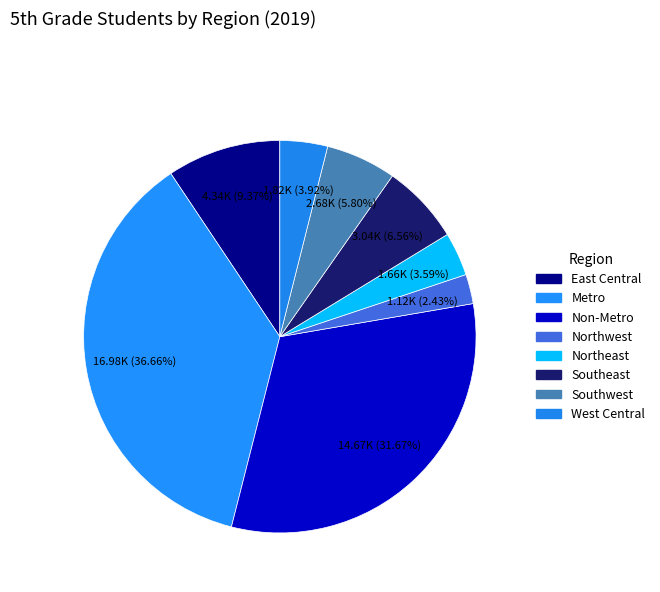

The Southwest slice represents 6% of the pie. True or false?

True